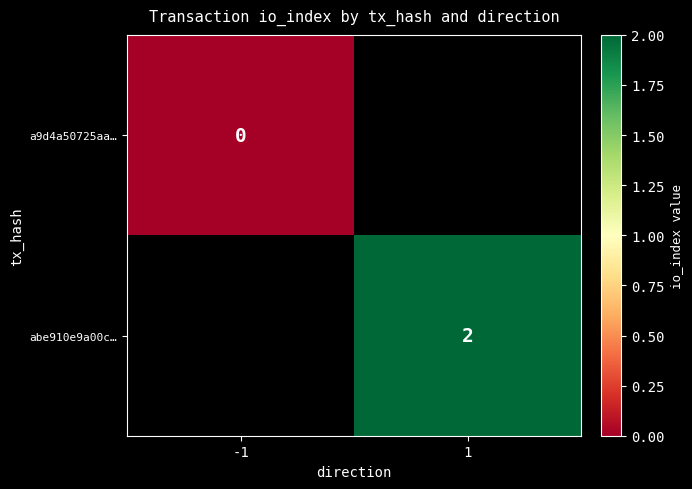

Is it true that abe910e9a00c… equals 1 at 1?

False